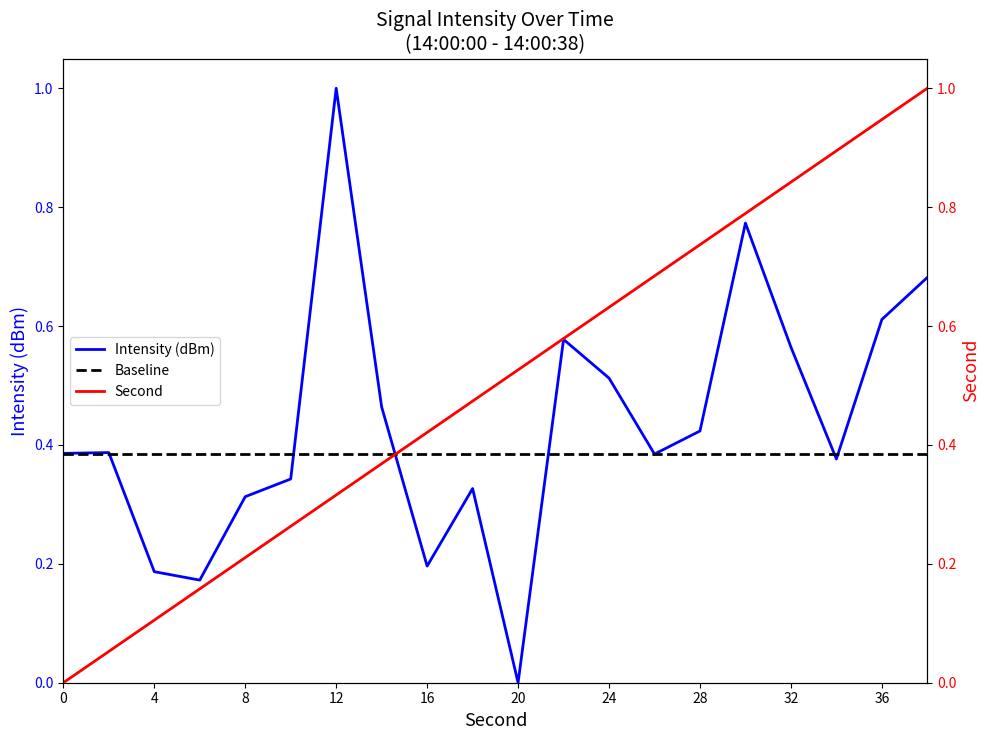

How many times do second and intensity(dBm) cross each other?

1